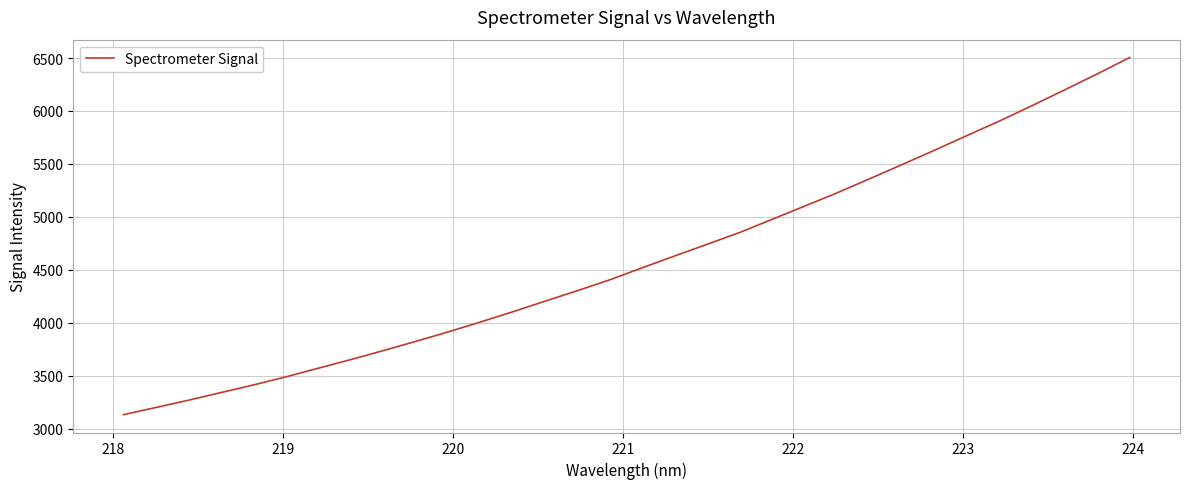

What is the minimum value shown in the chart?

3132.1